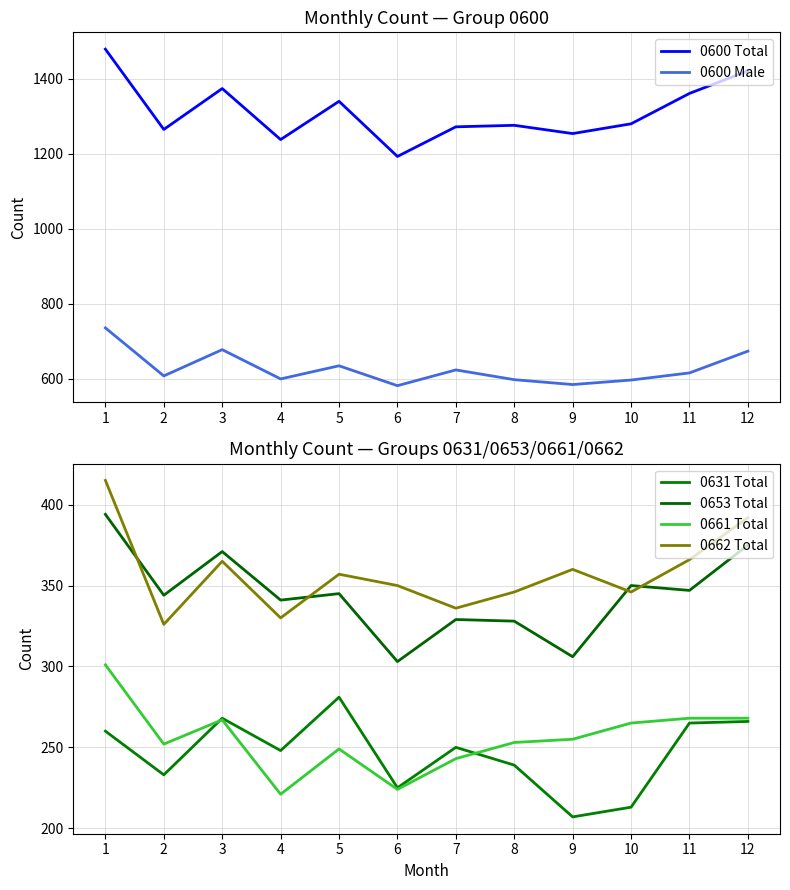

At which label does 0661 Total first exceed 255?

1